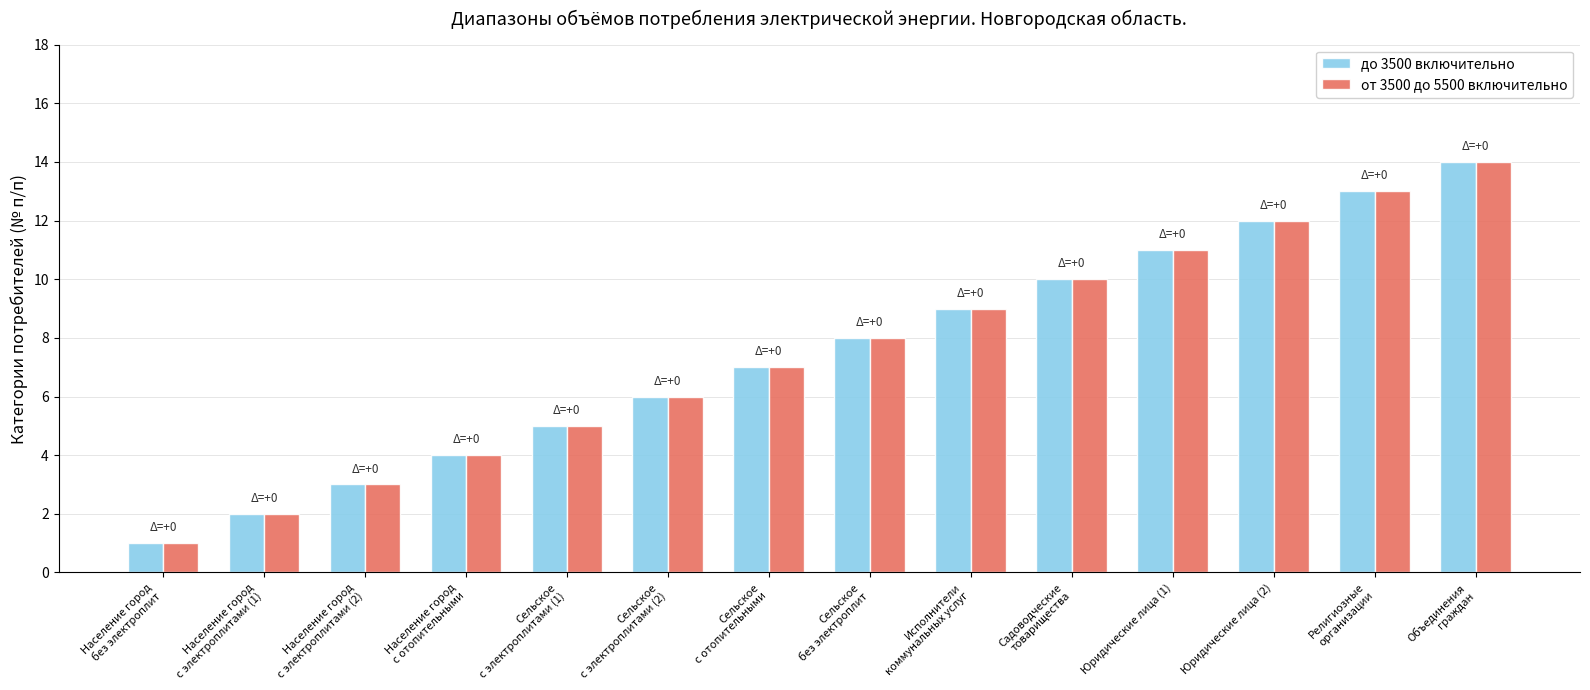

What is the sum of the до 3500 включительно values at Сельское
с отопительными and Население город
без электроплит?

8